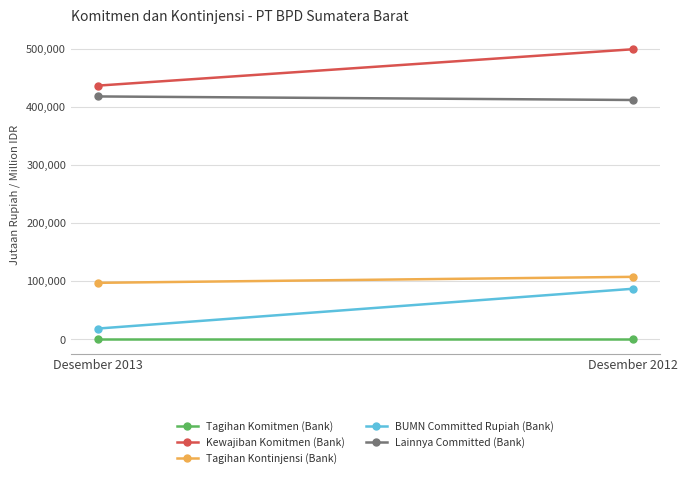

Reading right to left, list all the values displayed in this chart.

Tagihan Komitmen (Bank): Desember 2012=0	Desember 2013=0
Kewajiban Komitmen (Bank): Desember 2012=498884	Desember 2013=436316
Tagihan Kontinjensi (Bank): Desember 2012=107533	Desember 2013=97236
BUMN Committed Rupiah (Bank): Desember 2012=87030	Desember 2013=18573
Lainnya Committed (Bank): Desember 2012=411629	Desember 2013=417743